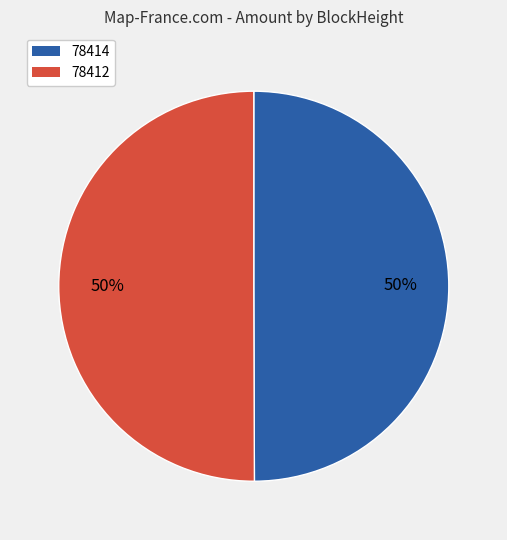

Approximately how many times larger is the value at 78412 compared to 78414?

1.0